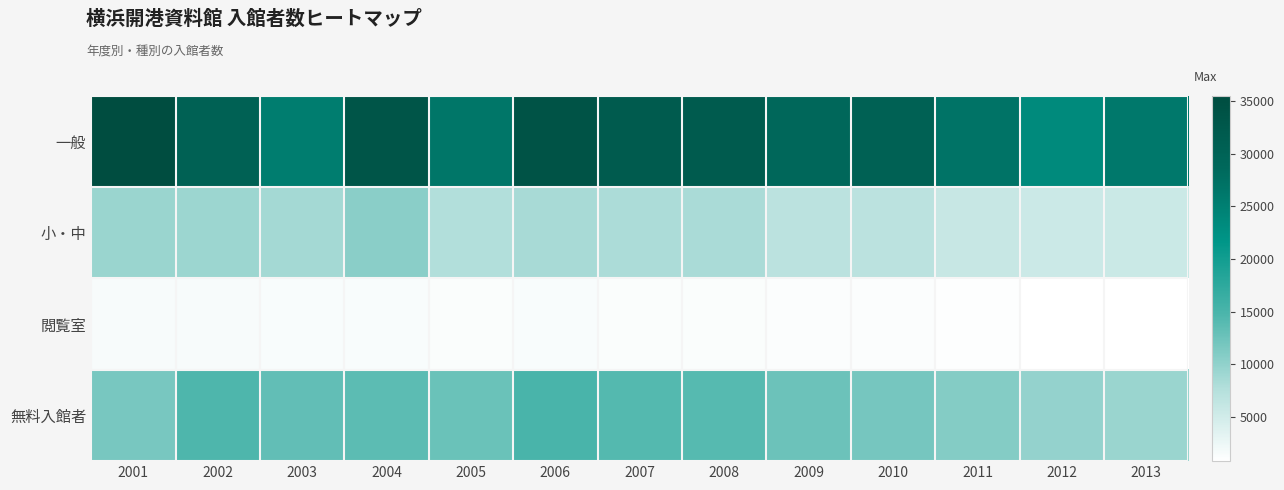

Between 2005 and 2004, which is larger?

2004